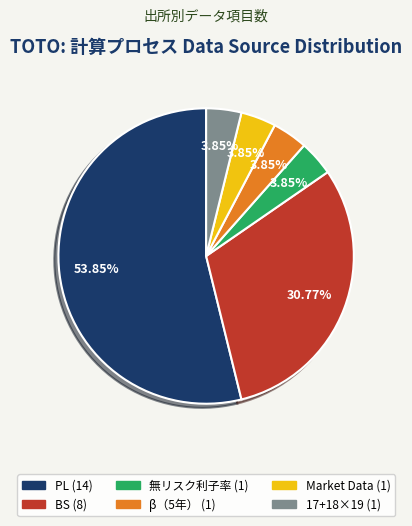

Is there any slice that represents more than half of the pie?

Yes